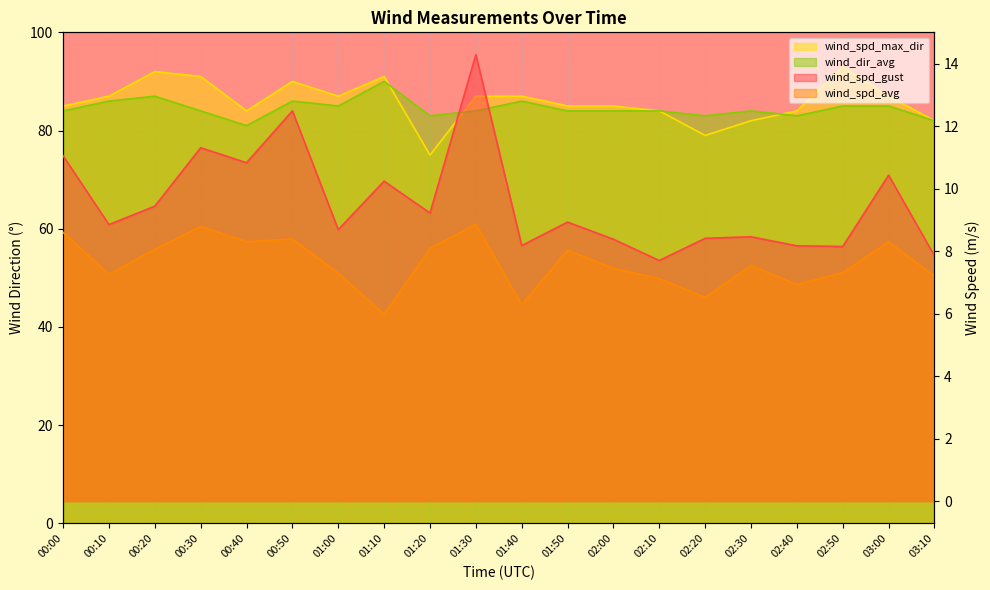

Rank the series at 00:40 from lowest to highest value.

wind_spd_avg, wind_spd_gust, wind_dir_avg, wind_spd_max_dir